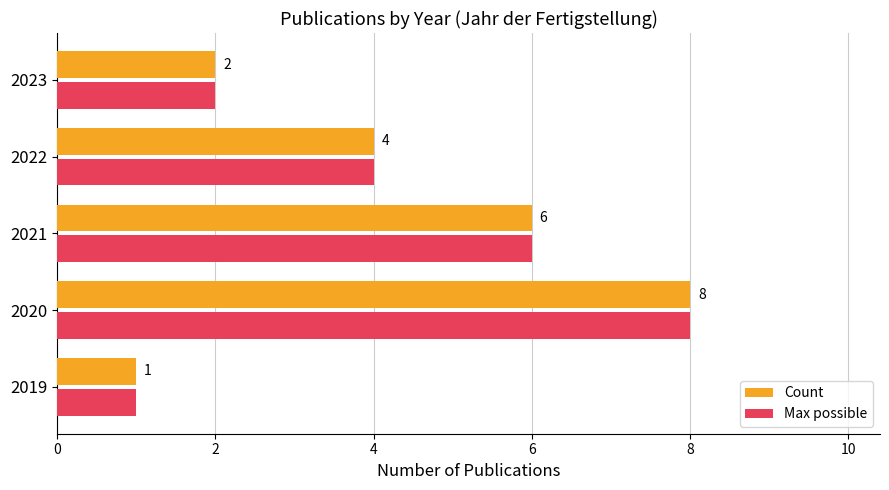

List the labels in order of Count value, smallest first.

2019, 2023, 2022, 2021, 2020